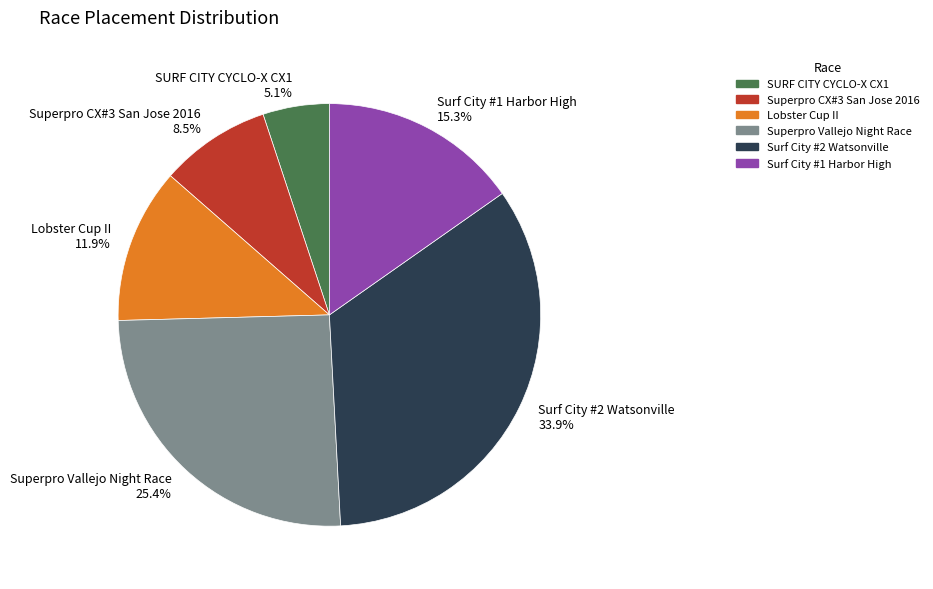

How many slices are in this pie chart?

6